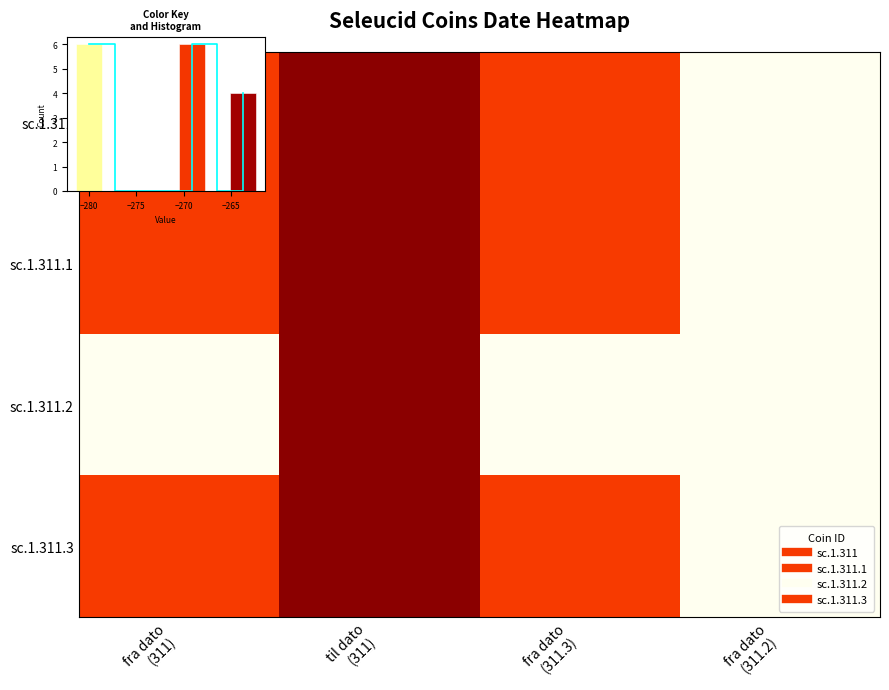

Rank the series at fra dato (311.3) from highest to lowest value.

sc.1.311, sc.1.311.1, sc.1.311.3, sc.1.311.2